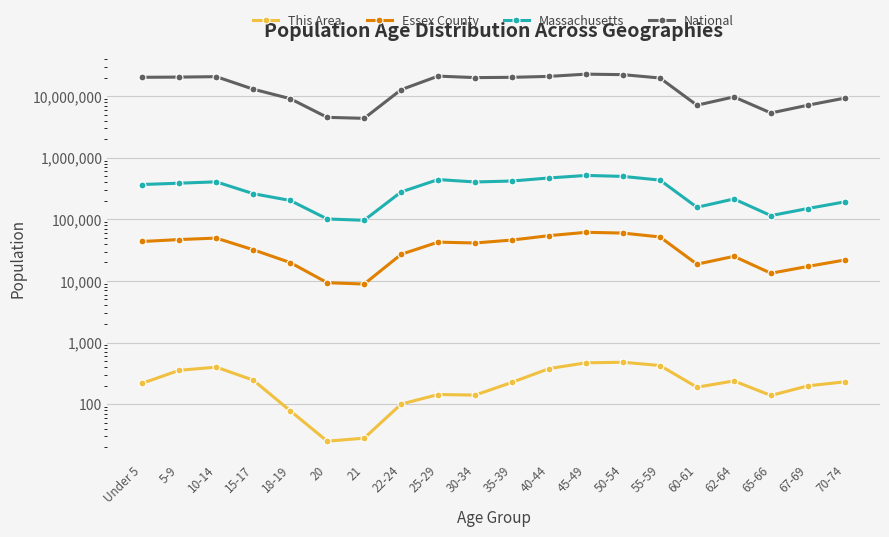

Reading left to right, extract all data points from this chart.

This Area: Under 5=218	5-9=354	10-14=398	15-17=245	18-19=78	20=25	21=28	22-24=100	25-29=143	30-34=140	35-39=226	40-44=377	45-49=468	50-54=478	55-59=423	60-61=188	62-64=238	65-66=138	67-69=198	70-74=230
Essex County: Under 5=43632	5-9=46892	10-14=49534	15-17=32031	18-19=19857	20=9352	21=8887	22-24=27005	25-29=42595	30-34=41260	35-39=46090	40-44=54263	45-49=61497	50-54=59765	55-59=51695	60-61=18675	62-64=25046	65-66=13311	67-69=17174	70-74=21864
Massachusetts: Under 5=367087	5-9=385687	10-14=405613	15-17=260536	18-19=202220	20=101248	21=96372	22-24=278048	25-29=441525	30-34=403616	35-39=418195	40-44=468954	45-49=515434	50-54=497001	55-59=432822	60-61=156594	62-64=213953	65-66=114758	67-69=149701	70-74=192001
National: Under 5=20201362	5-9=20348657	10-14=20677194	15-17=12954254	18-19=9086089	20=4519129	21=4354294	22-24=12712576	25-29=21101849	30-34=19962099	35-39=20179642	40-44=20890964	45-49=22708591	50-54=22298125	55-59=19664805	60-61=7113727	62-64=9704197	65-66=5319902	67-69=7115361	70-74=9278166